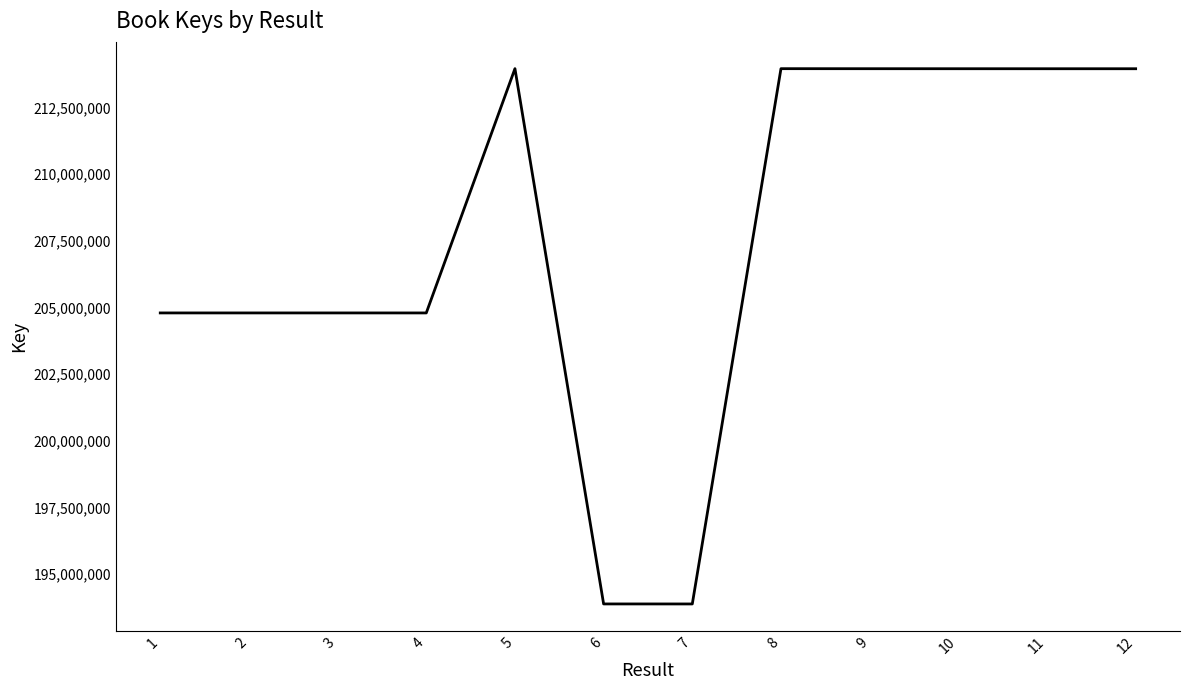

What is the sum of all values?

2490715836